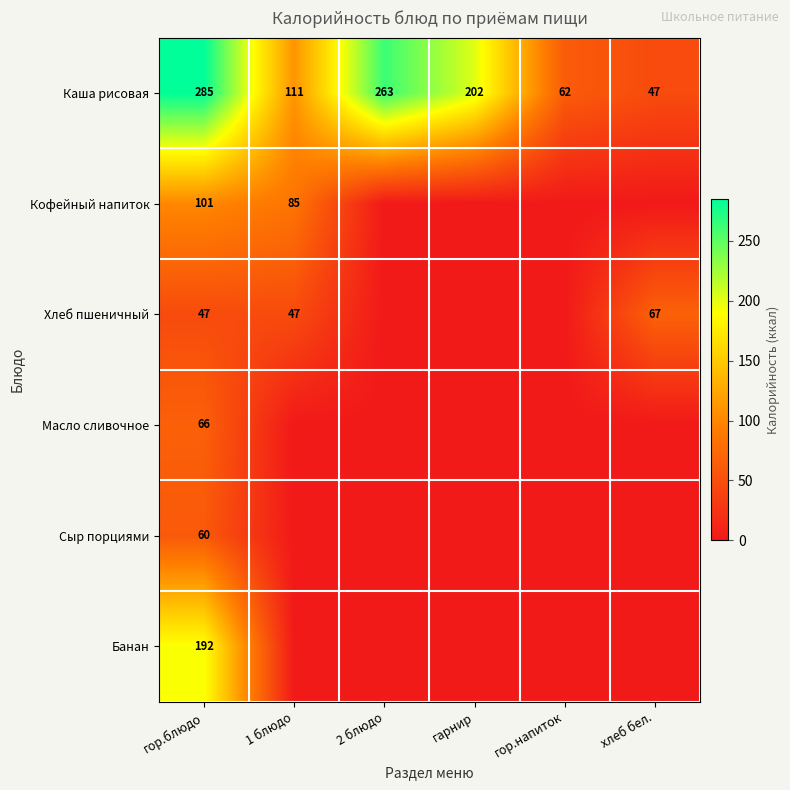

At гор.блюдо, list the series in order from smallest to largest.

Хлеб пшеничный, Сыр порциями, Масло сливочное, Кофейный напиток, Банан, Каша рисовая